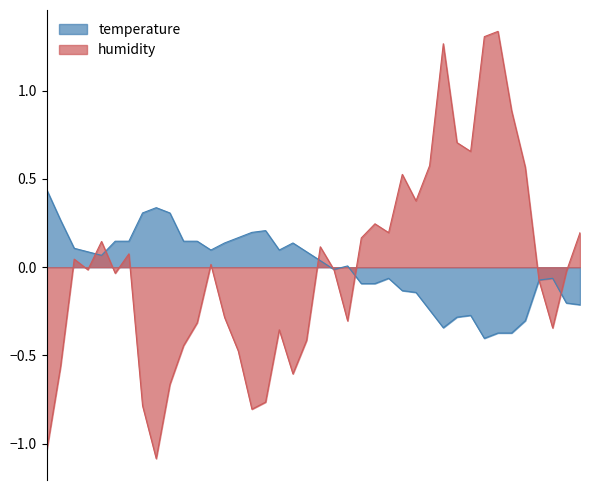

The value of temperature at 00:51 is 0.0. True or false?

True